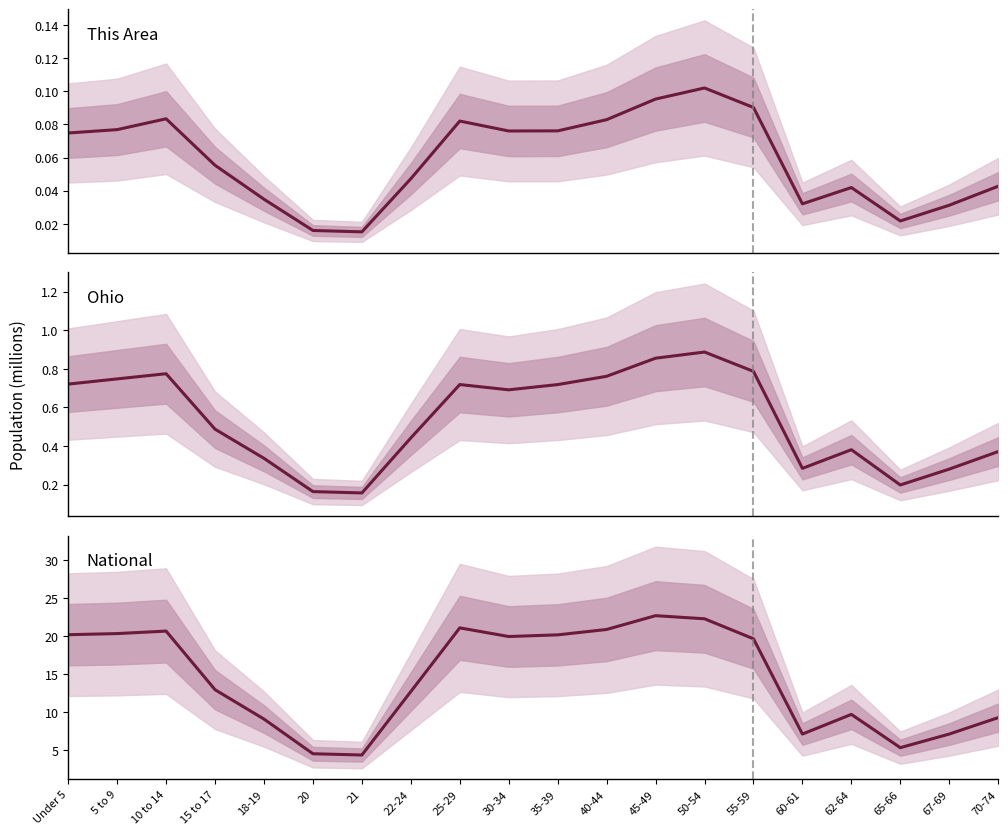

Rank the series at 15 to 17 from lowest to highest value.

This Area, Ohio, National